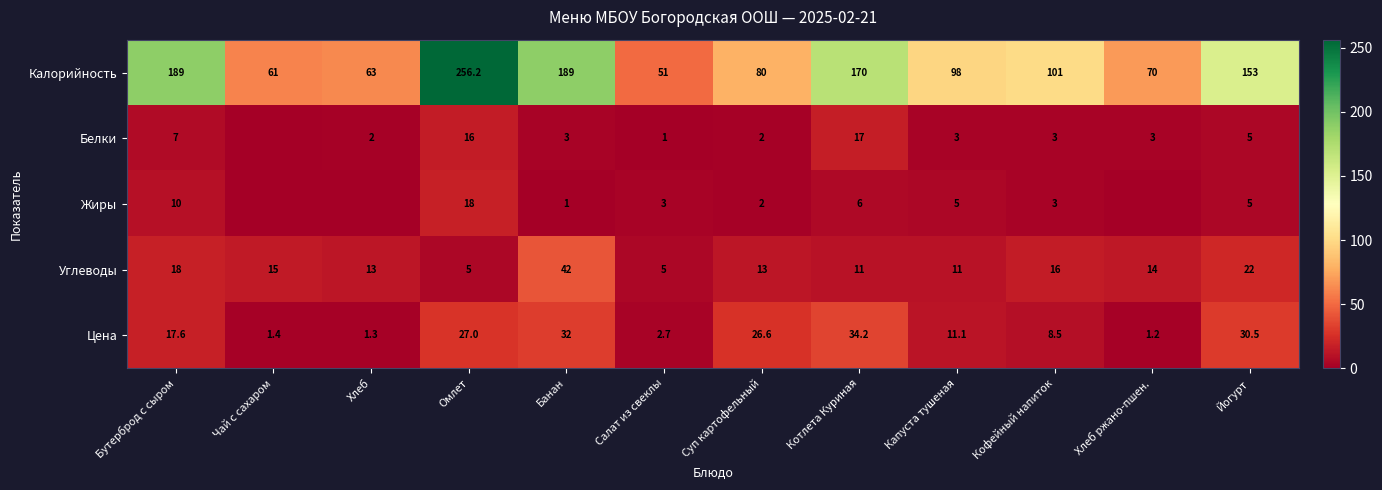

How many data points in Калорийность are less than 101?

6